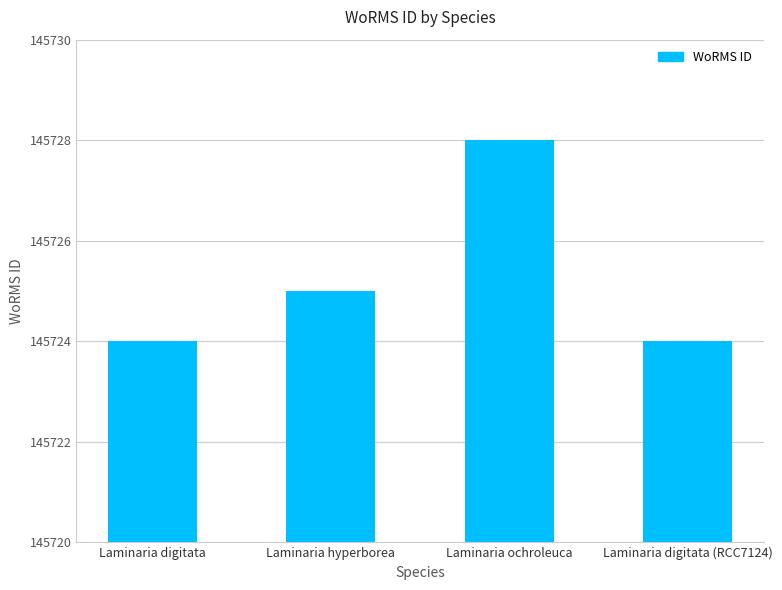

Reading left to right, transcribe all the data shown in this chart.

145724	145725	145728	145724